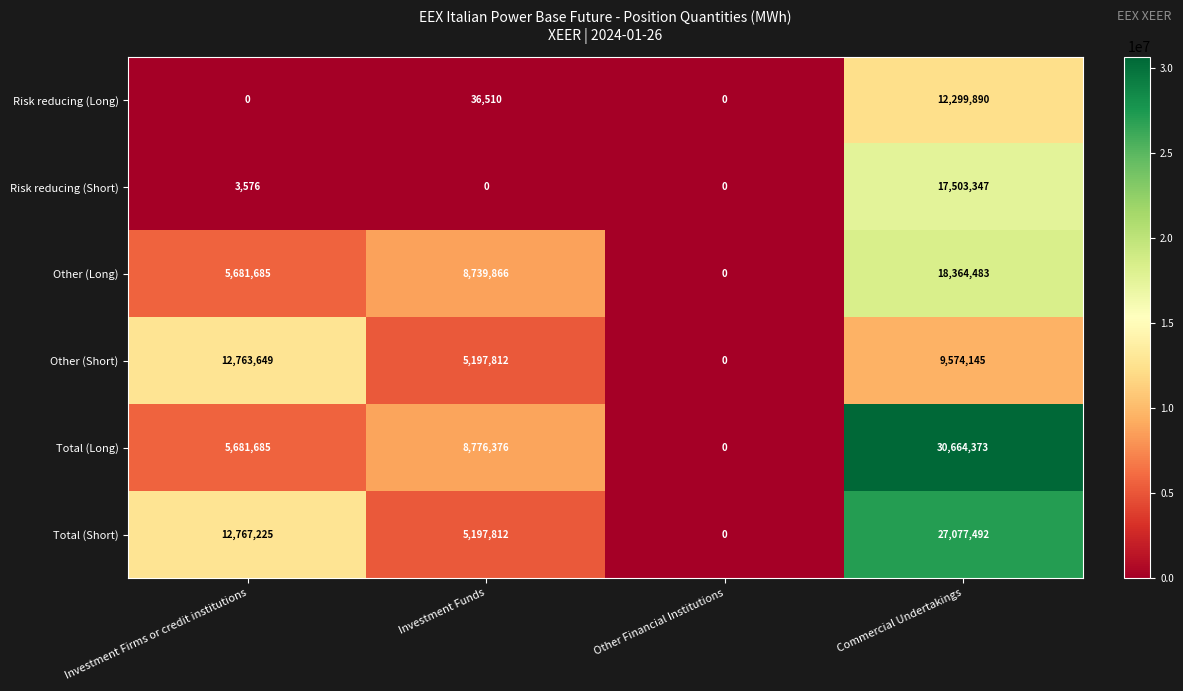

What is the difference between the Risk reducing (Long) values at Commercial Undertakings and Investment Funds?

12263380